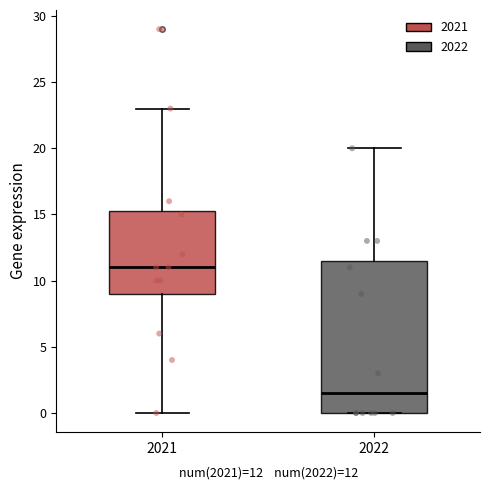

Reading left to right, read every box against the y-axis: the position of its median line, the range the box covers, and the ends of its whiskers. The values are not printed on the chart, so give them approximately, as read against the axis.

2021: median 11.0, box 9.0 to 15.5, whiskers 0.0 to 23.0
2022: median 1.5, box 0.0 to 11.5, whiskers 0.0 to 20.0